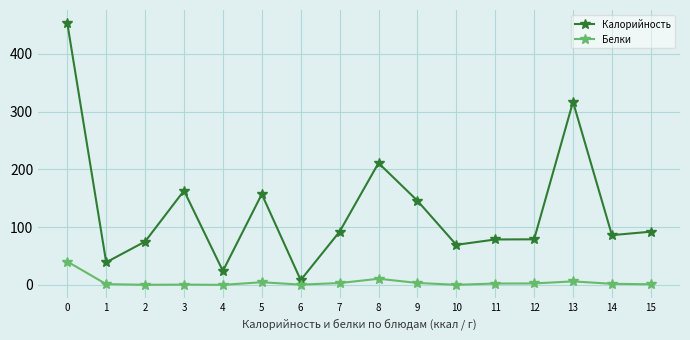

True or false: Калорийность has more than 2 points higher than both neighbors.

True